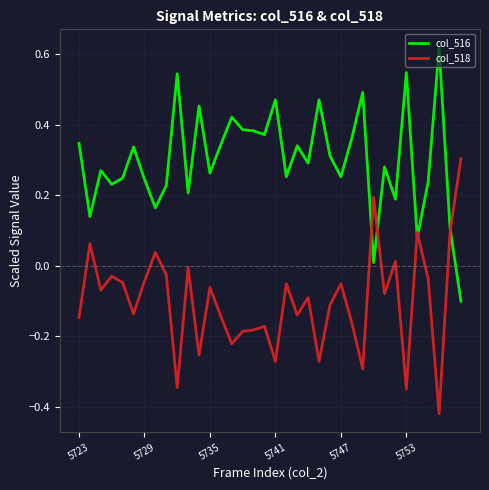

Which series has the largest total across all categories?

col_516